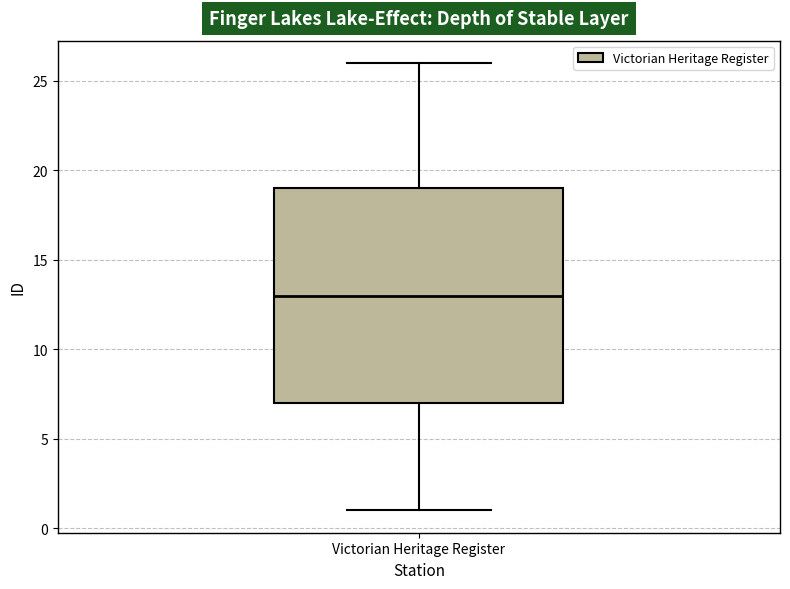

Where does the lower whisker of the box for Victorian Heritage Register end on the y-axis? The values are not printed on the chart, so give them approximately, as read against the axis.

1